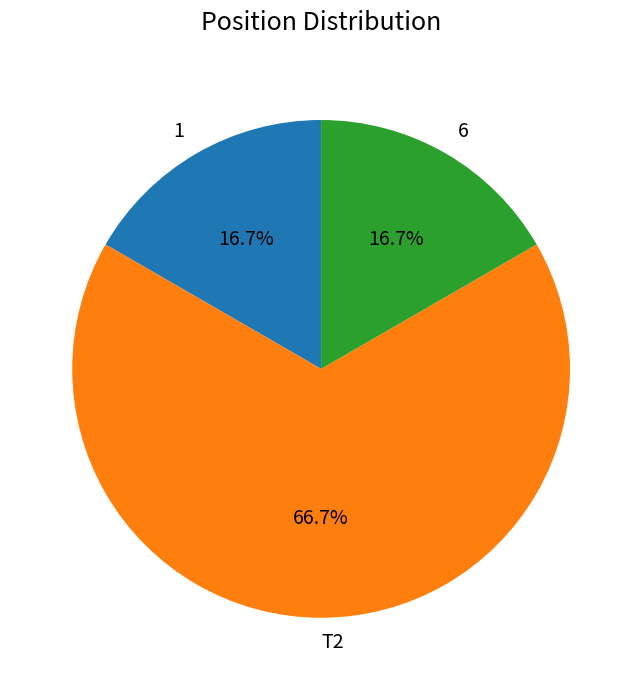

Approximately how many times larger is the value at 1 compared to 6?

1.0